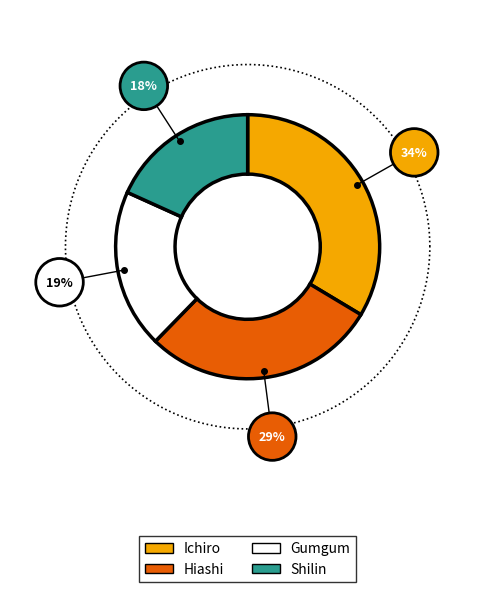

Rank the categories by value from highest to lowest.

Ichiro, Hiashi, Gumgum, Shilin